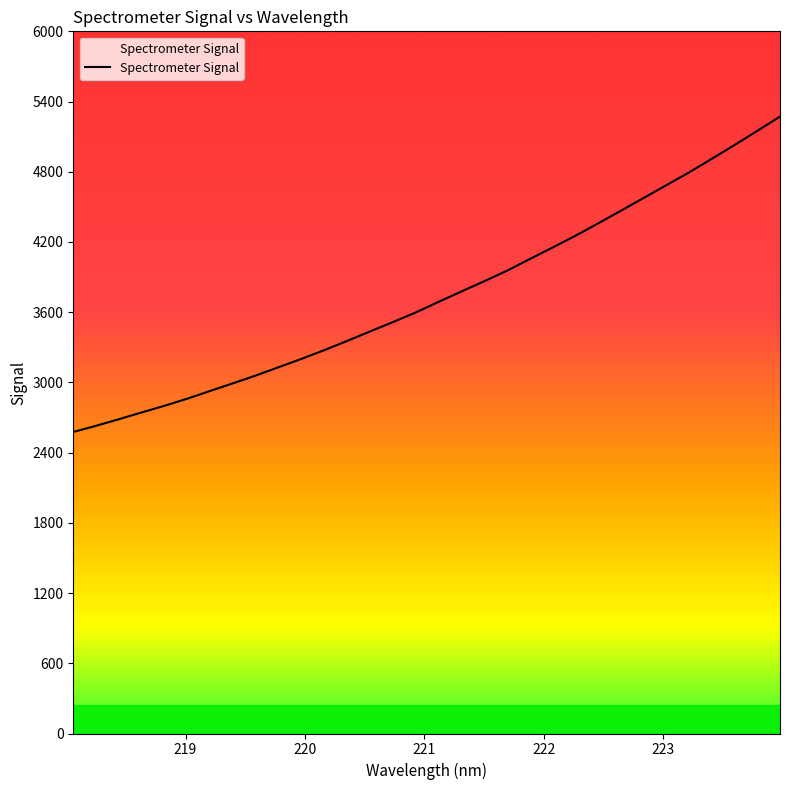

What is the greatest value displayed?

5271.6